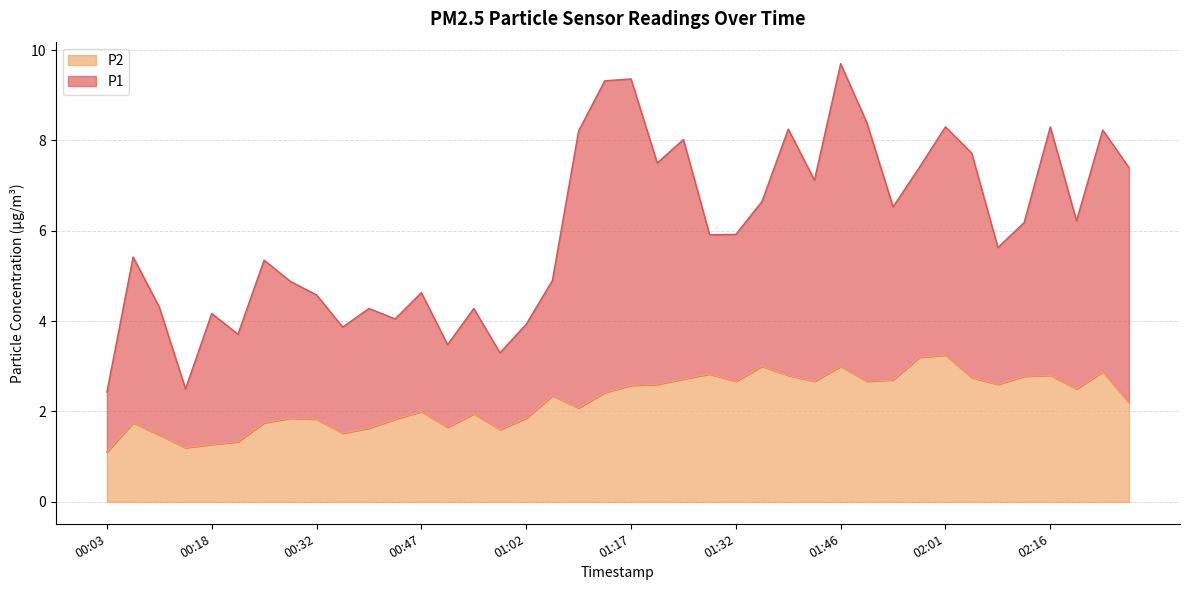

The chart shows a value of 1.4 at 00:03. True or false?

False